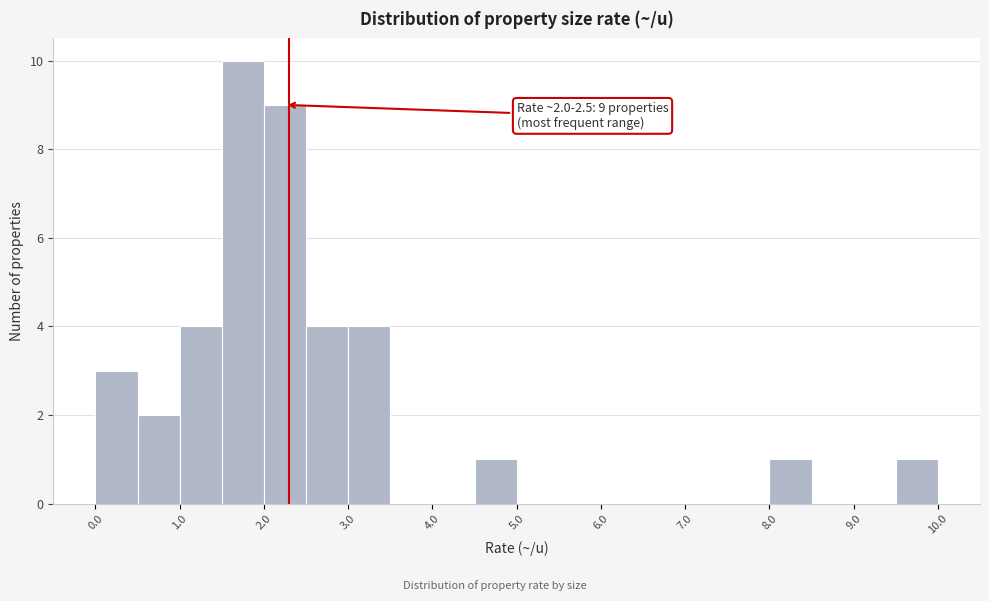

Which range on the x-axis has the tallest bar?

1.5 to 2.0